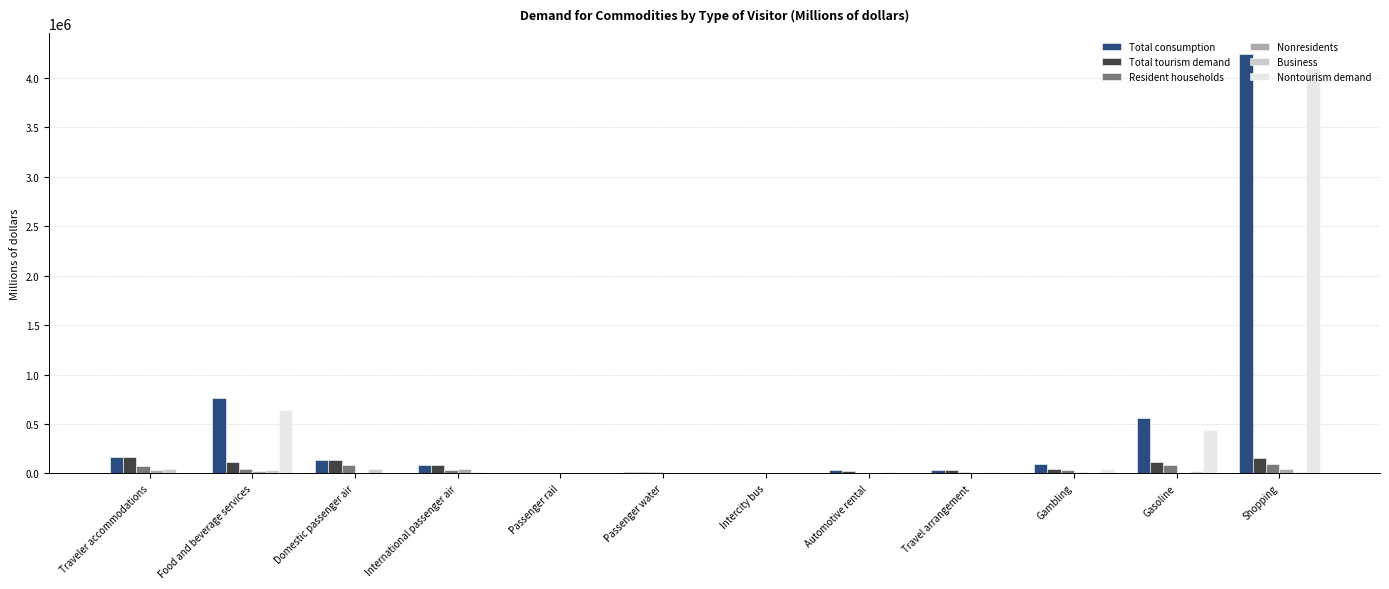

How many distinct data groups are displayed?

6